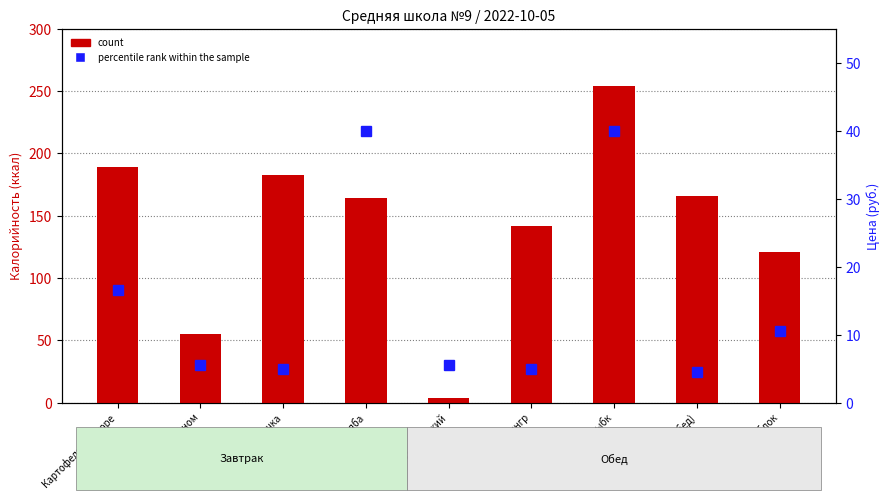

Which series has the widest spread of values?

count